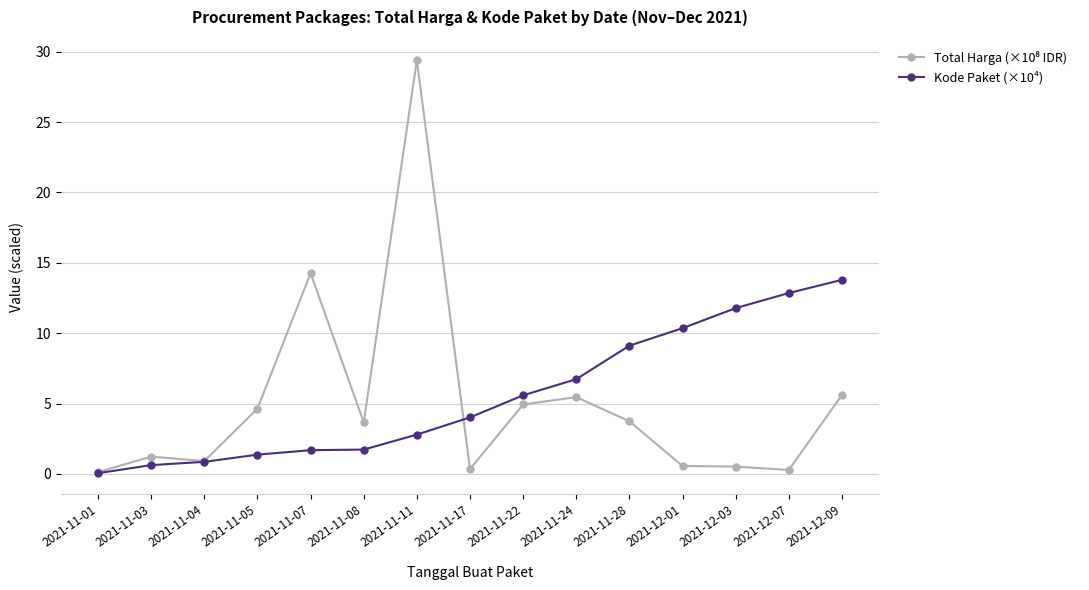

Which category has the highest value in the Kode Paket (×10⁴) series?

2021-12-09